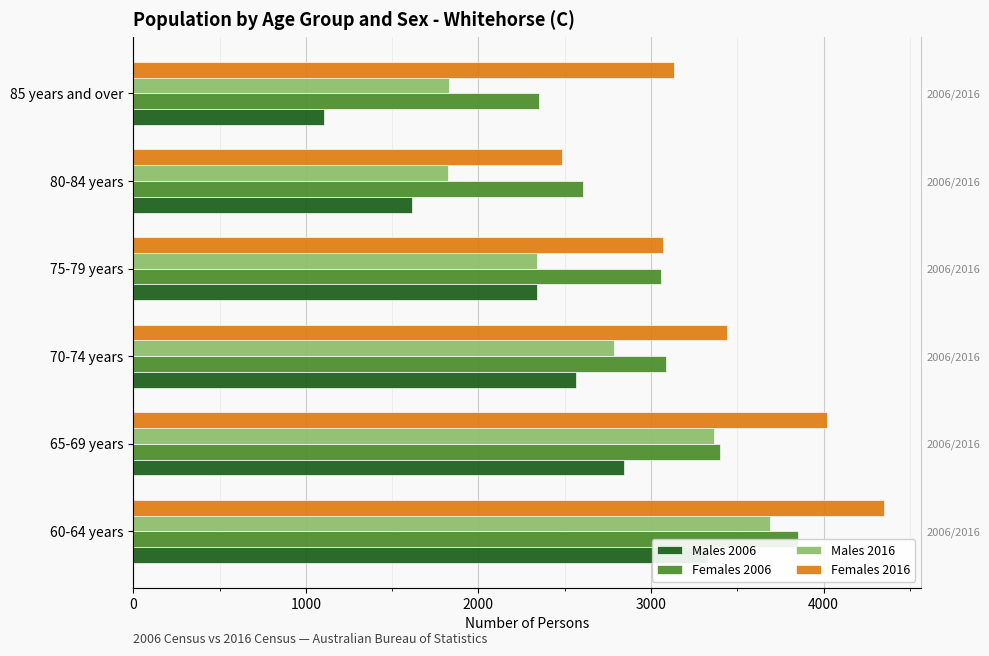

What is the highest value of the Males 2016 series?

3690